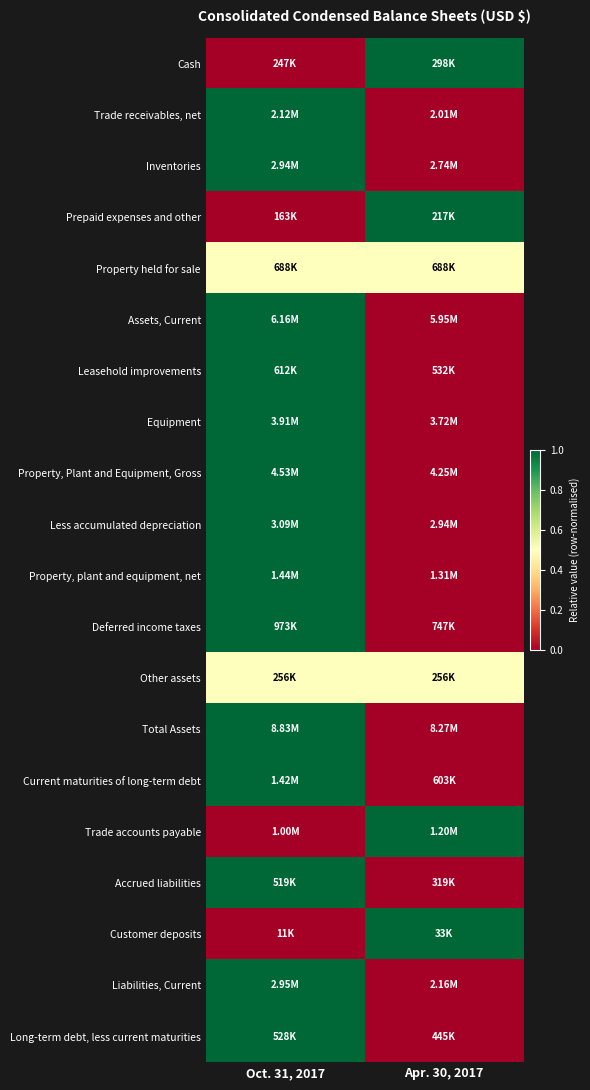

At how many categories does at least one series exceed 0?

2